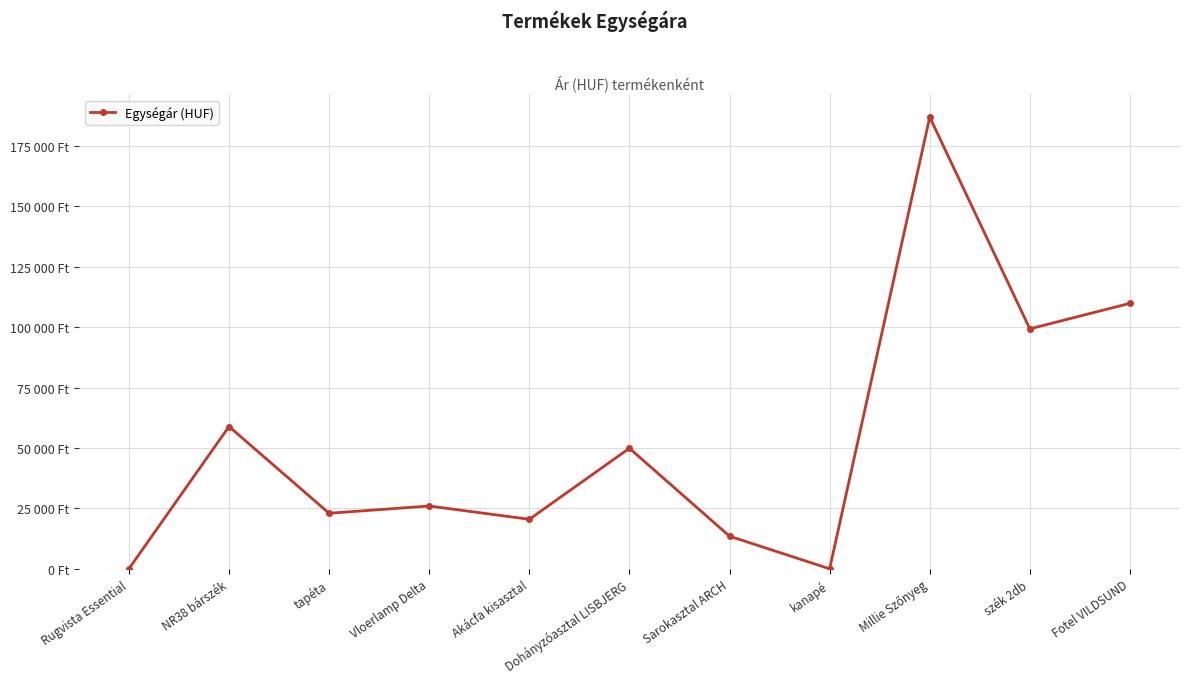

What is the sum of all values?

588009